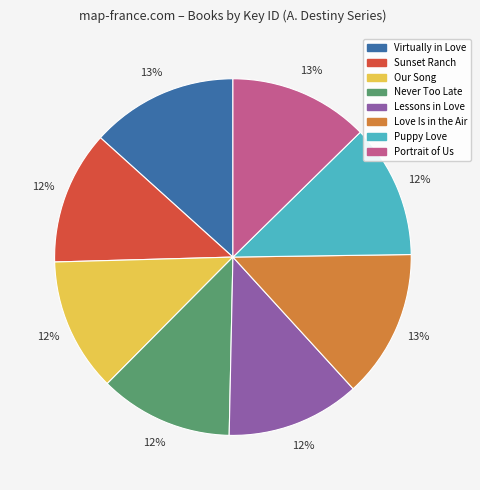

To the nearest percent, what portion does Lessons in Love represent?

12%